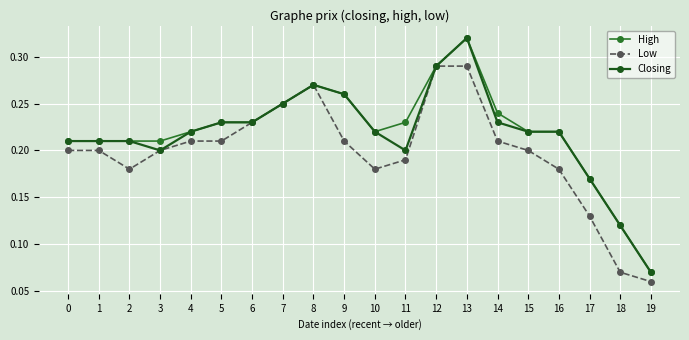

What is the value of the Closing point at the 20th from the left?

0.1